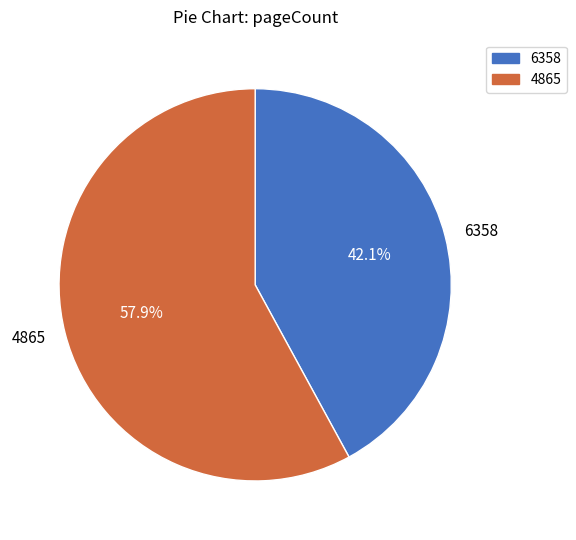

How much of the chart is everything except 4865?

42.1%